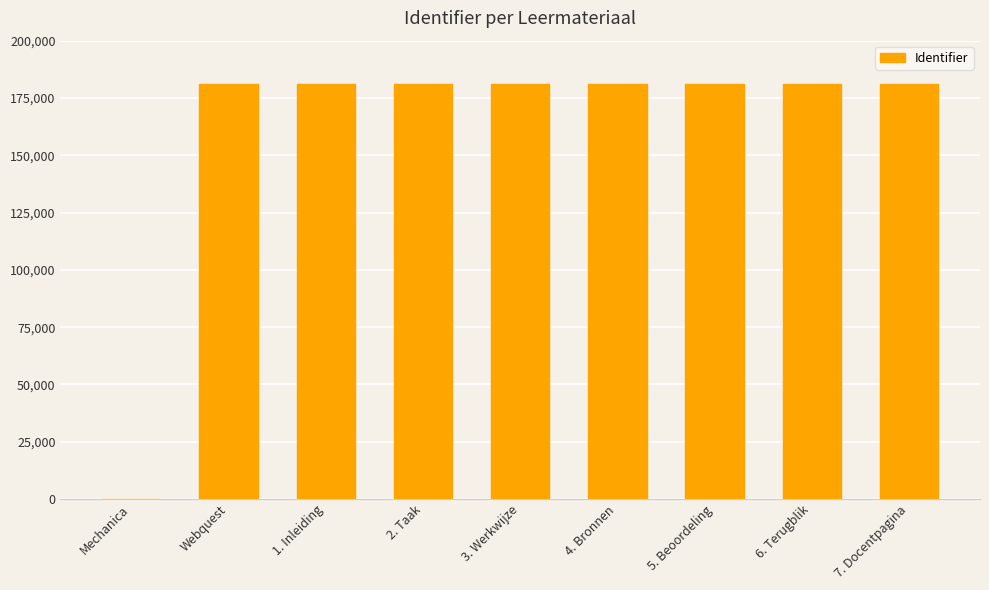

The chart shows a value of 181027 at Webquest. True or false?

True